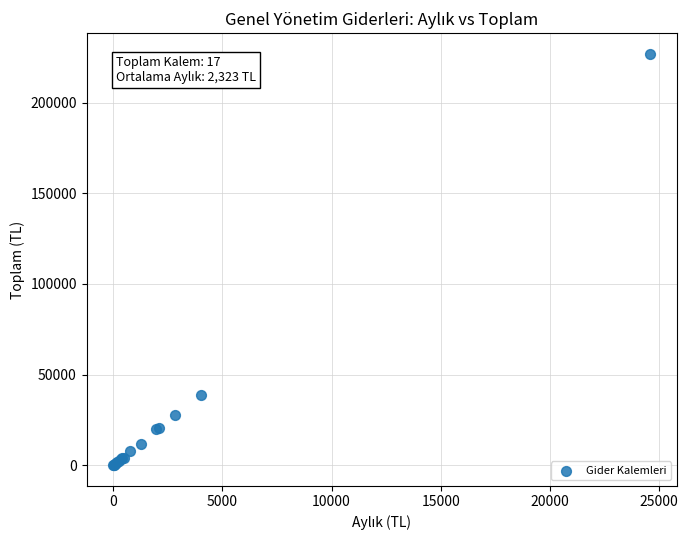

What Y value in the scatter plot is closest to 113537?

38790.0